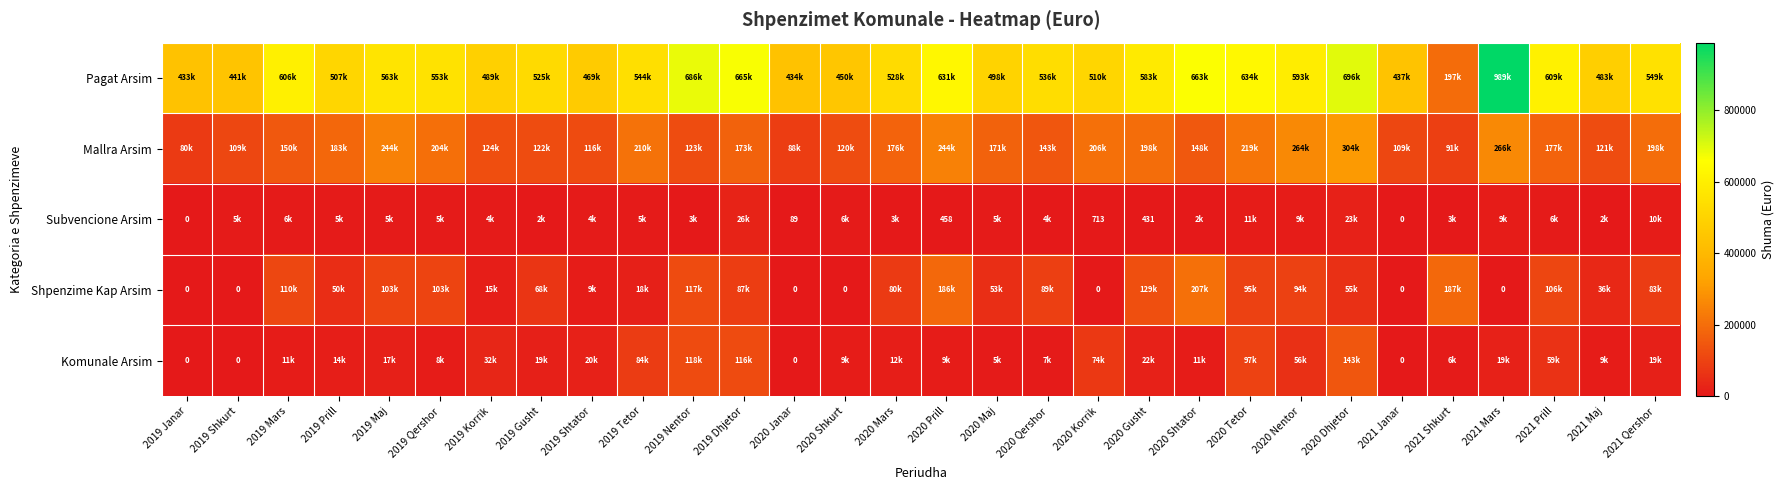

How many values in the Pagat Arsim series exceed 543588?

15